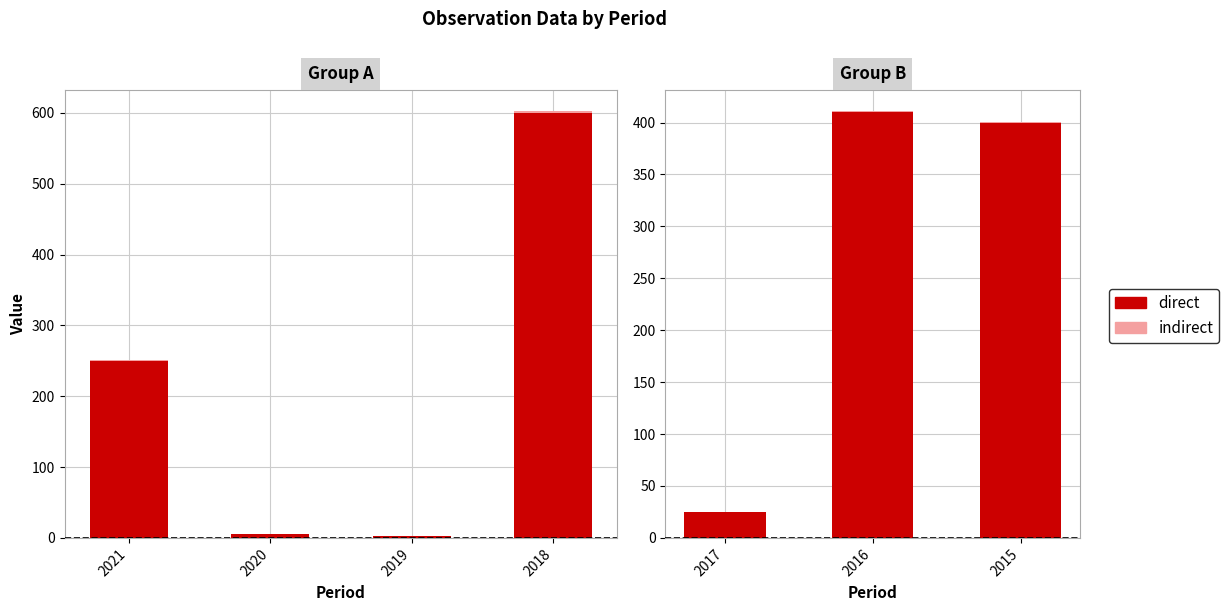

What are all the series names shown in the legend?

direct, indirect